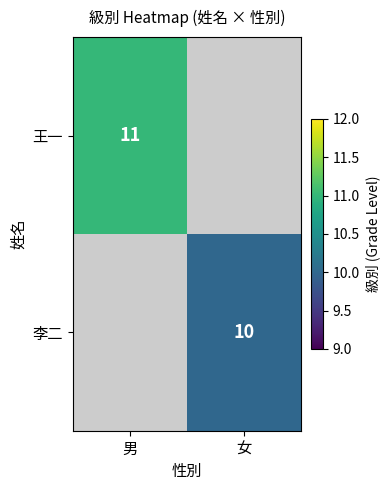

What is the greatest value displayed?

11.0